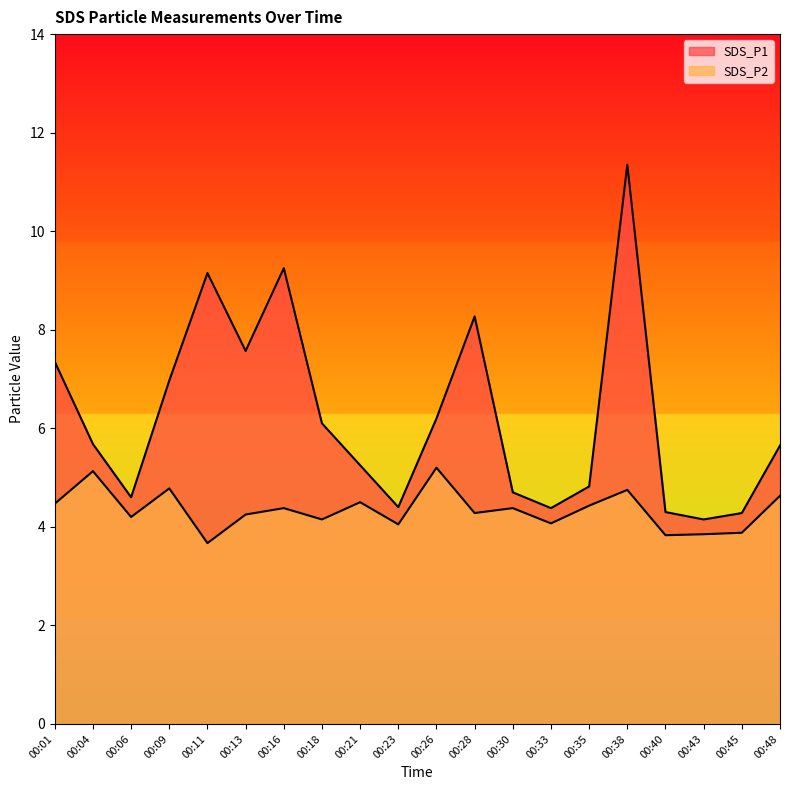

At how many categories does at least one series exceed 5?

12